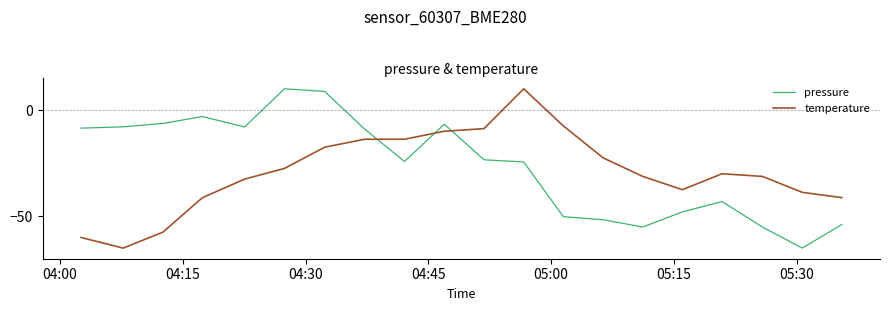

In pressure, how many points are higher than both neighbors (excluding endpoints)?

4